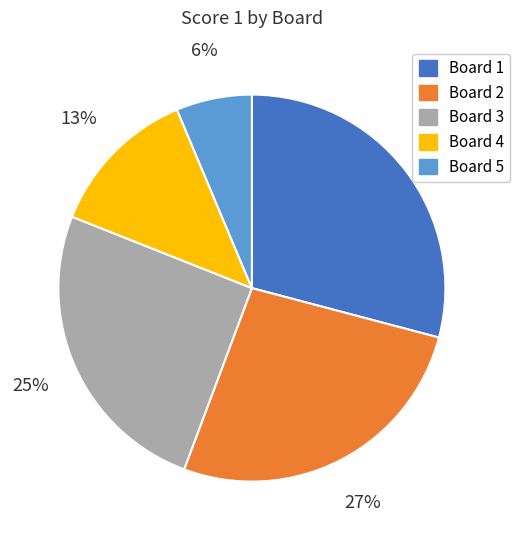

To the nearest percent, what is the difference between the largest and smallest slice percentages?

23%